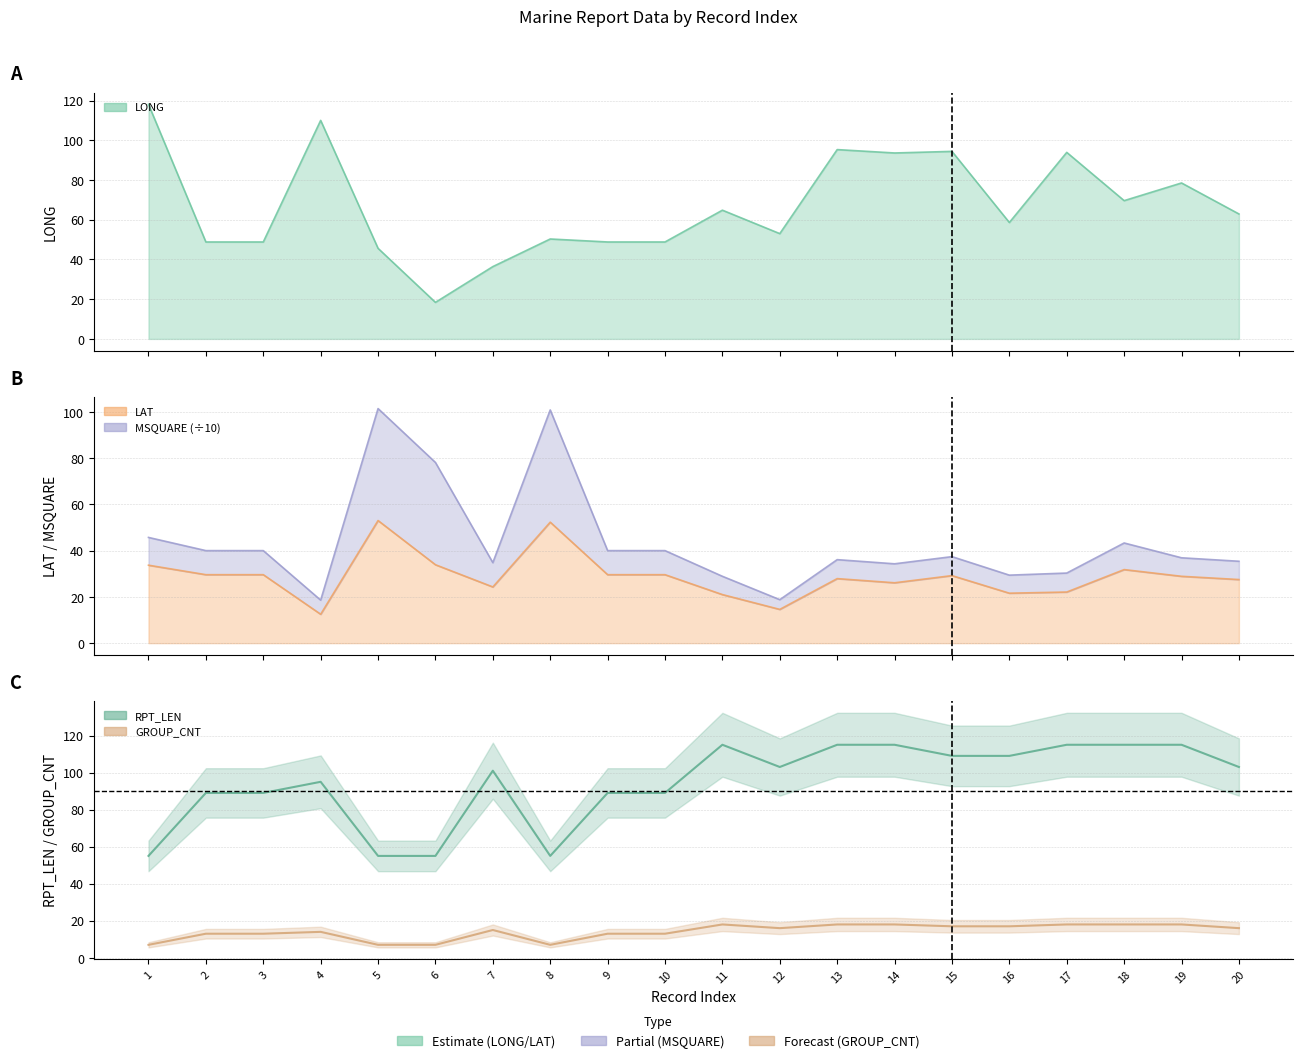

The GROUP_CNT series shows 18 at 19. True or false?

True